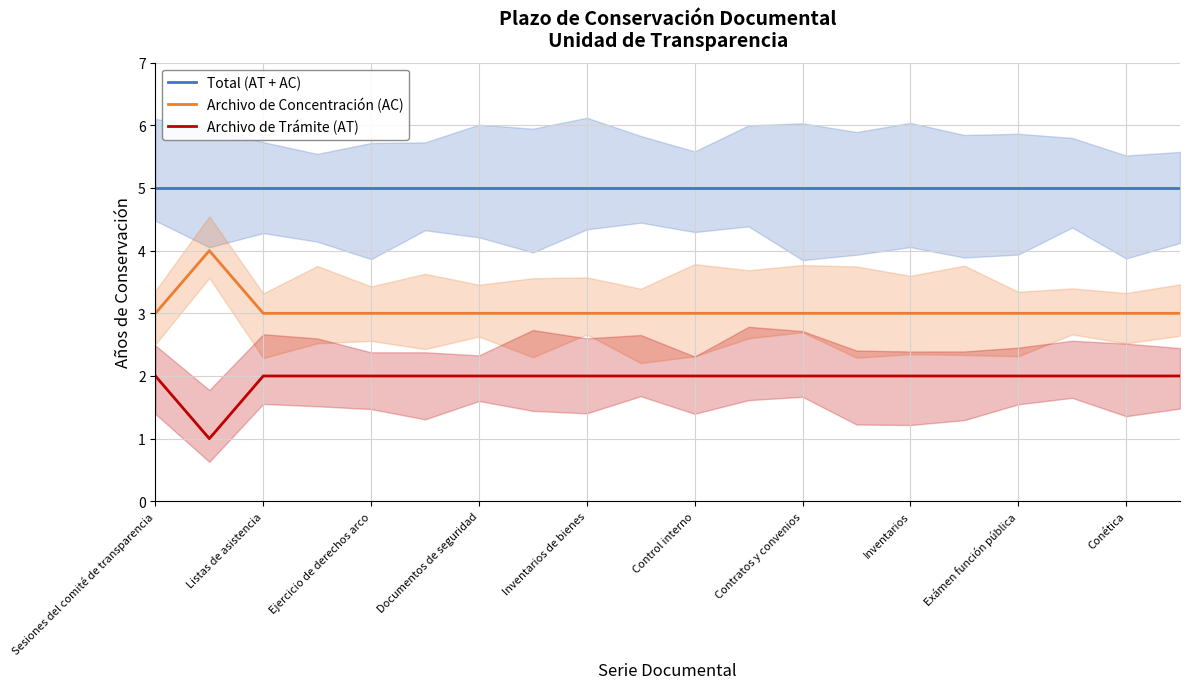

True or false: Total (AT + AC) and Archivo de Concentración (AC) cross at least once.

False